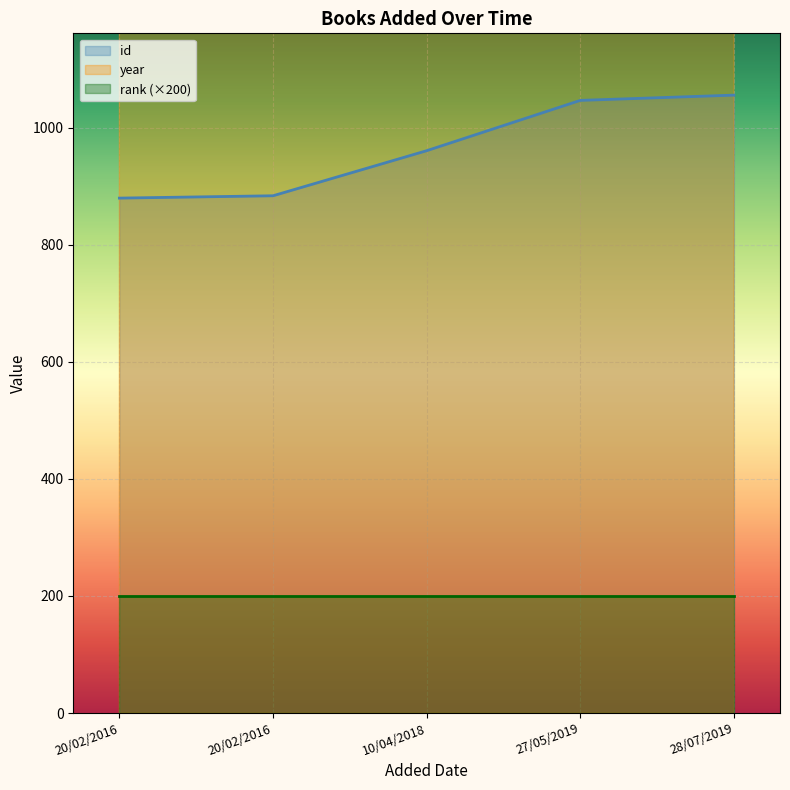

At which category does the chart reach its minimum across all series?

20/02/2016